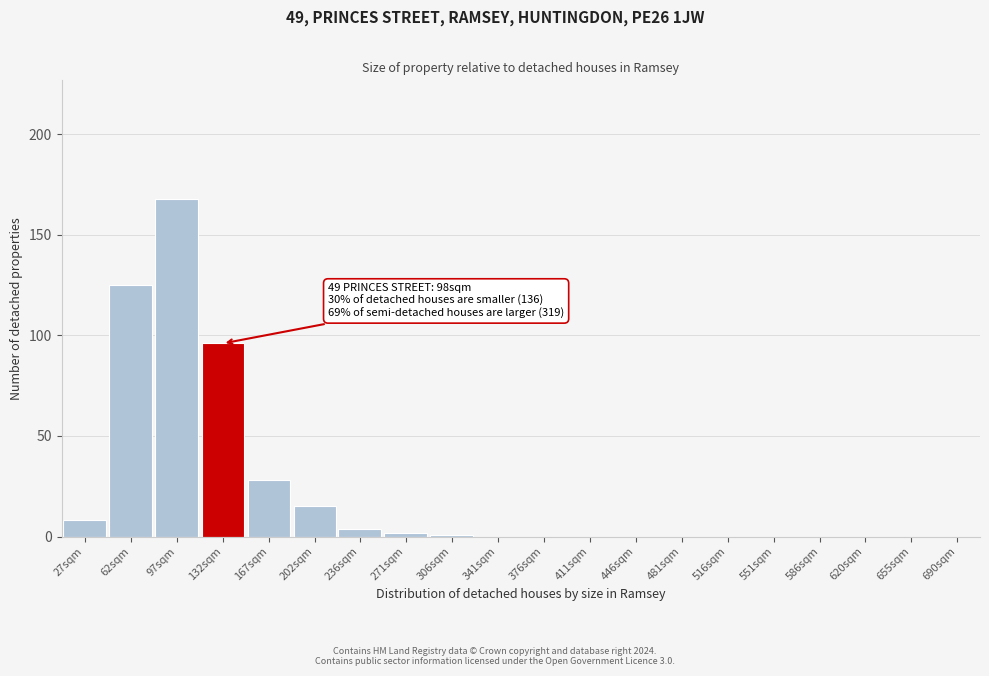

Reading left to right, extract all data points from this chart.

27sqm=8	62sqm=125	97sqm=168	132sqm=96	167sqm=28	202sqm=15	236sqm=4	271sqm=2	306sqm=1	341sqm=0	376sqm=0	411sqm=0	446sqm=0	481sqm=0	516sqm=0	551sqm=0	586sqm=0	620sqm=0	655sqm=0	690sqm=0